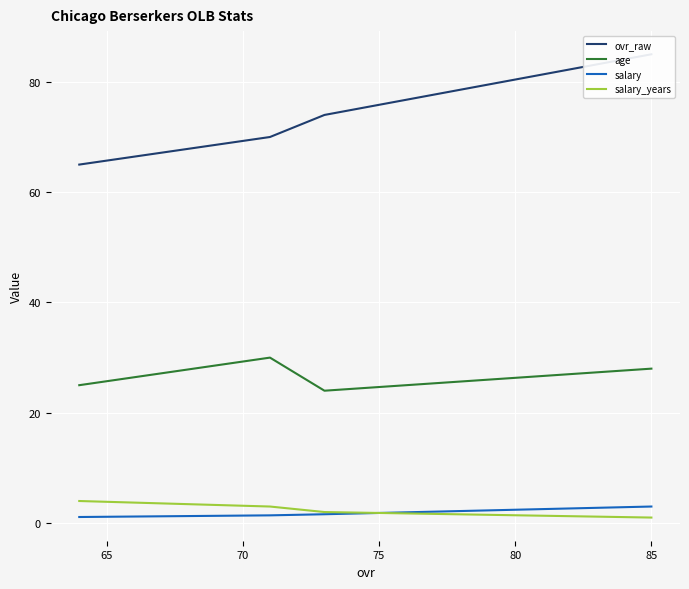

True or false: salary_years and salary cross at least once.

True